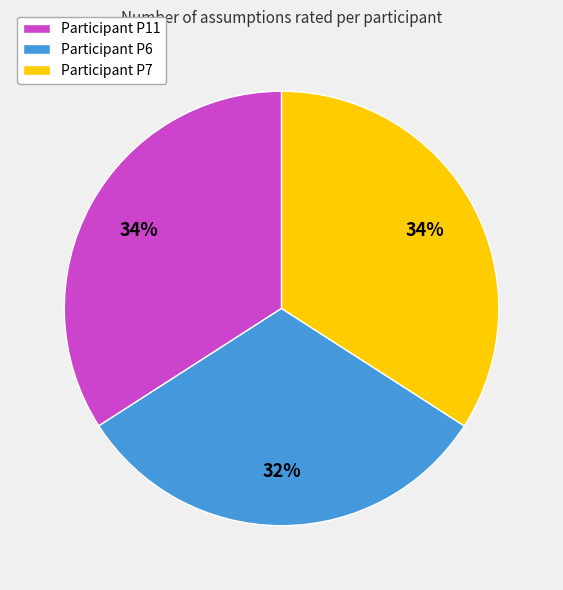

Count the number of slices in the pie.

3